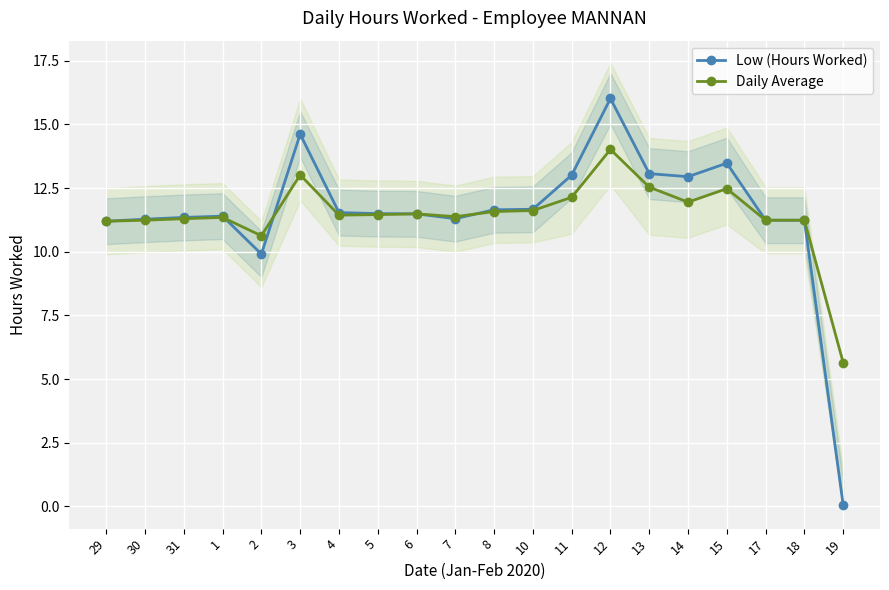

How many lines are shown in the chart?

2